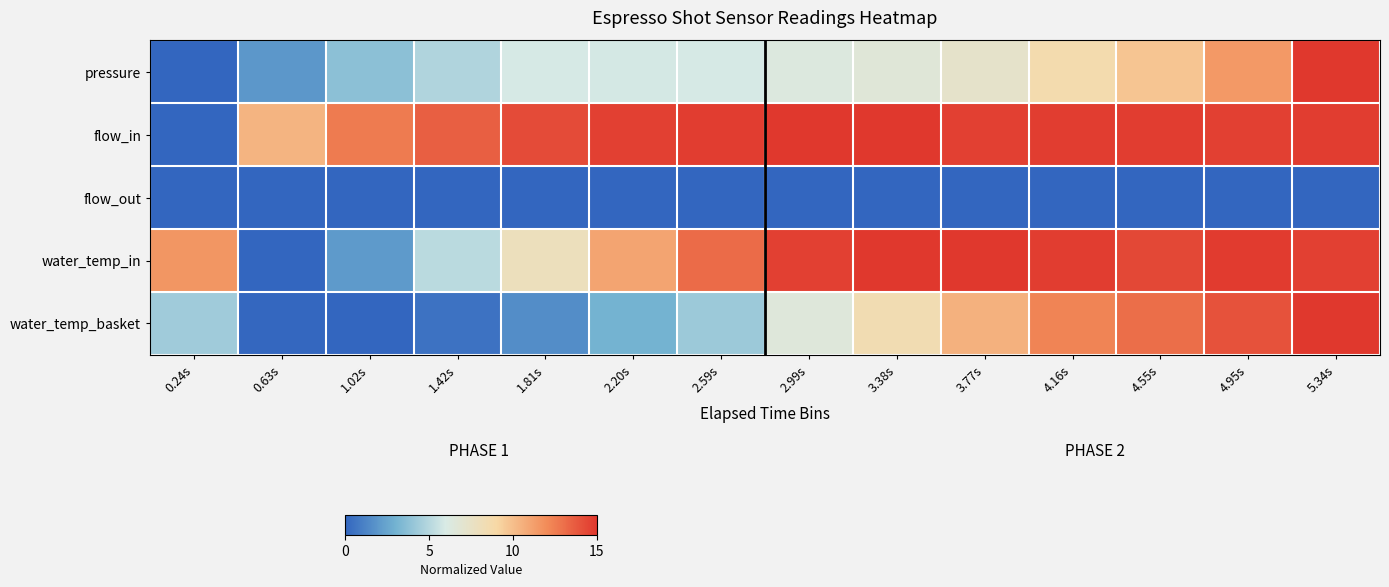

At 5.34s, list the series in order from smallest to largest.

flow_out, water_temp_in, flow_in, pressure, water_temp_basket